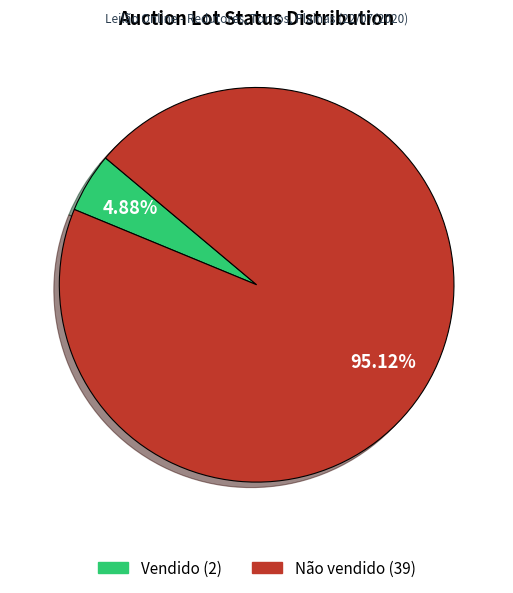

Count the number of slices in the pie.

2